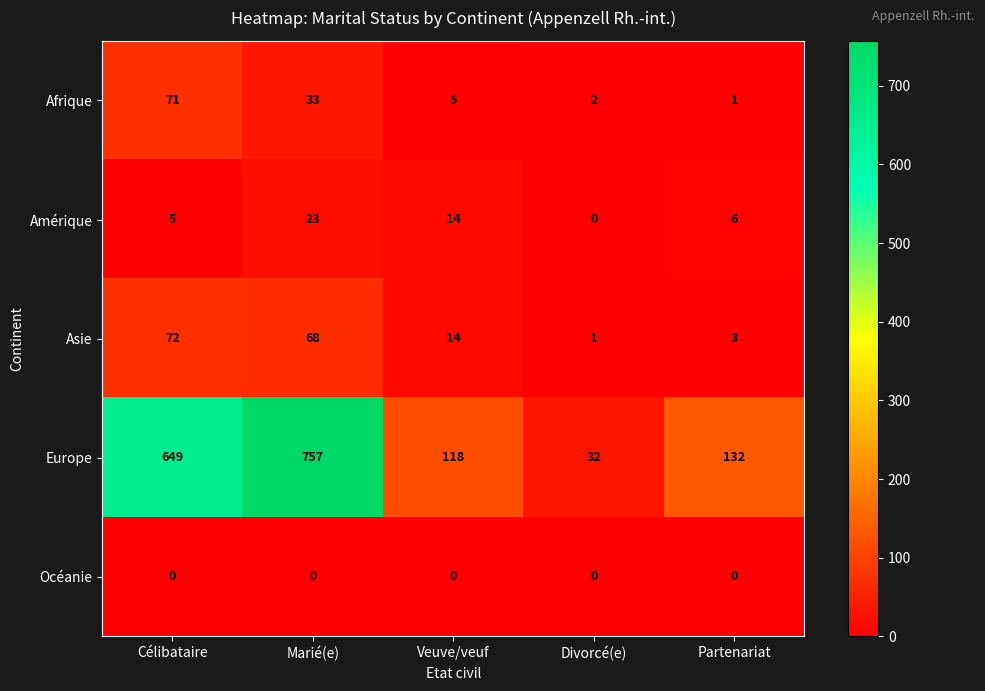

What is the greatest value displayed?

757